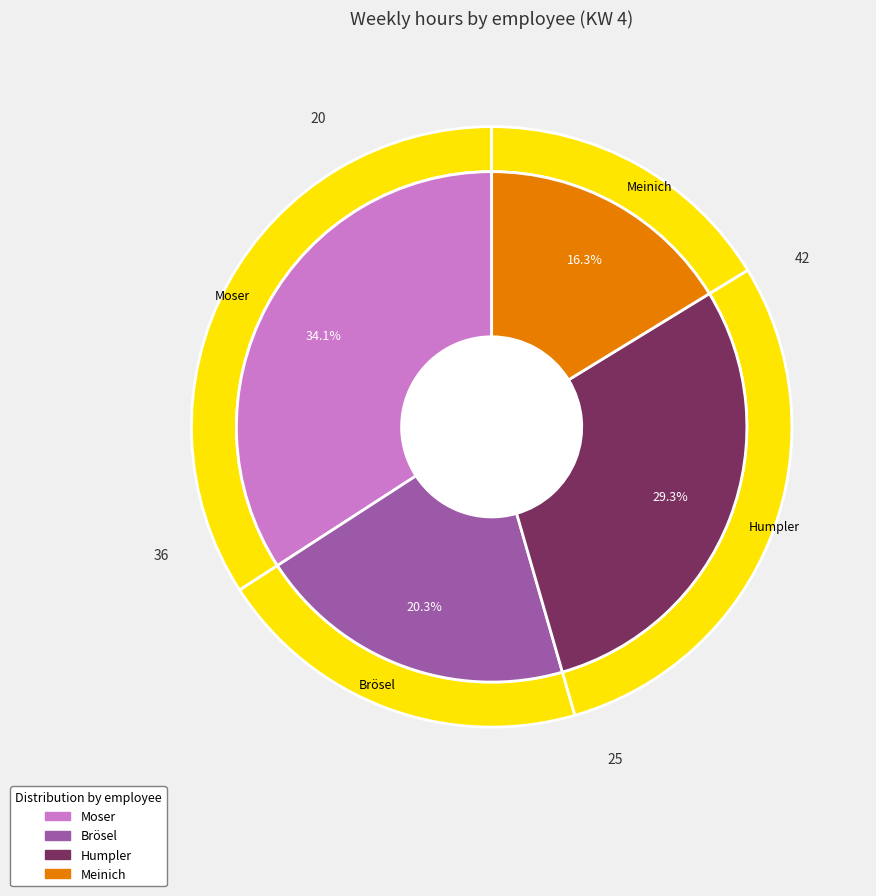

Which slice is the largest?

Moser